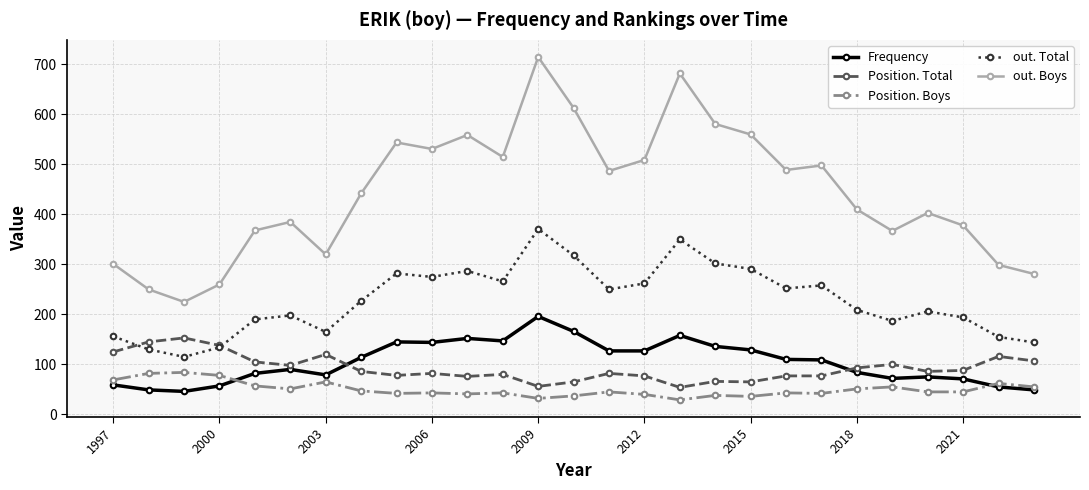

Which series has the largest range (max minus min)?

out. Boys